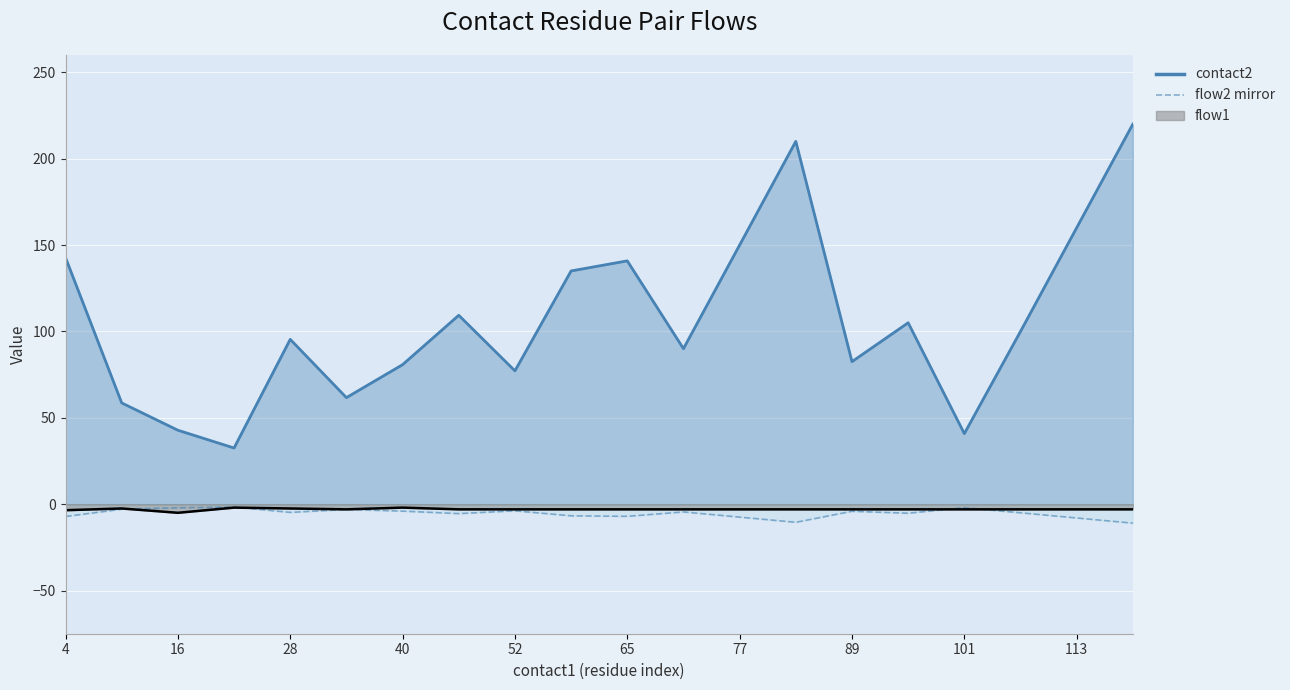

After their last crossing, which series has the higher values: flow1 line or flow2 mirror line?

flow1 line